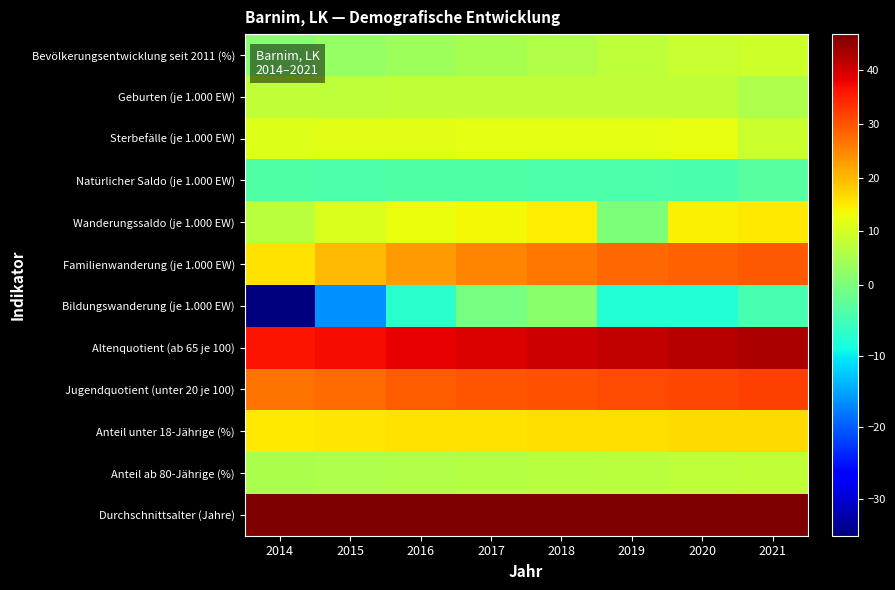

Reading left to right, what are all the values shown in this chart?

Bevölkerungsentwicklung seit 2011 (%): 2014=1.4	2015=2.8	2016=3.9	2017=4.8	2018=5.9	2019=7.3	2020=8.6	2021=9.4
Geburten (je 1.000 EW): 2014=7.7	2015=7.6	2016=7.8	2017=7.9	2018=8.0	2019=8.0	2020=7.7	2021=5.7
Sterbefälle (je 1.000 EW): 2014=11.2	2015=11.5	2016=11.6	2017=11.8	2018=11.9	2019=11.9	2020=12.1	2021=9.0
Natürlicher Saldo (je 1.000 EW): 2014=-3.6	2015=-3.9	2016=-3.8	2017=-3.8	2018=-3.9	2019=-3.9	2020=-4.4	2021=-3.3
Wanderungssaldo (je 1.000 EW): 2014=7.0	2015=10.7	2016=12.5	2017=13.8	2018=14.8	2019=0.0	2020=14.3	2021=15.1
Familienwanderung (je 1.000 EW): 2014=15.9	2015=20.0	2016=22.9	2017=25.0	2018=26.6	2019=27.8	2020=28.6	2021=29.4
Bildungswanderung (je 1.000 EW): 2014=-35.2	2015=-16.3	2016=-7.1	2017=-0.3	2018=1.5	2019=-7.5	2020=-7.5	2021=-4.6
Altenquotient (ab 65 je 100): 2014=36.2	2015=37.0	2016=38.3	2017=39.4	2018=40.3	2019=41.2	2020=42.1	2021=42.9
Jugendquotient (unter 20 je 100): 2014=26.7	2015=27.7	2016=28.9	2017=29.6	2018=30.2	2019=30.8	2020=31.3	2021=32.1
Anteil unter 18-Jährige (%): 2014=15.1	2015=15.4	2016=15.8	2017=15.9	2018=16.1	2019=16.4	2020=16.5	2021=16.7
Anteil ab 80-Jährige (%): 2014=5.2	2015=5.6	2016=6.0	2017=6.3	2018=6.7	2019=7.1	2020=7.5	2021=7.9
Durchschnittsalter (Jahre): 2014=46.5	2015=46.5	2016=46.6	2017=46.6	2018=46.7	2019=46.7	2020=46.7	2021=46.7